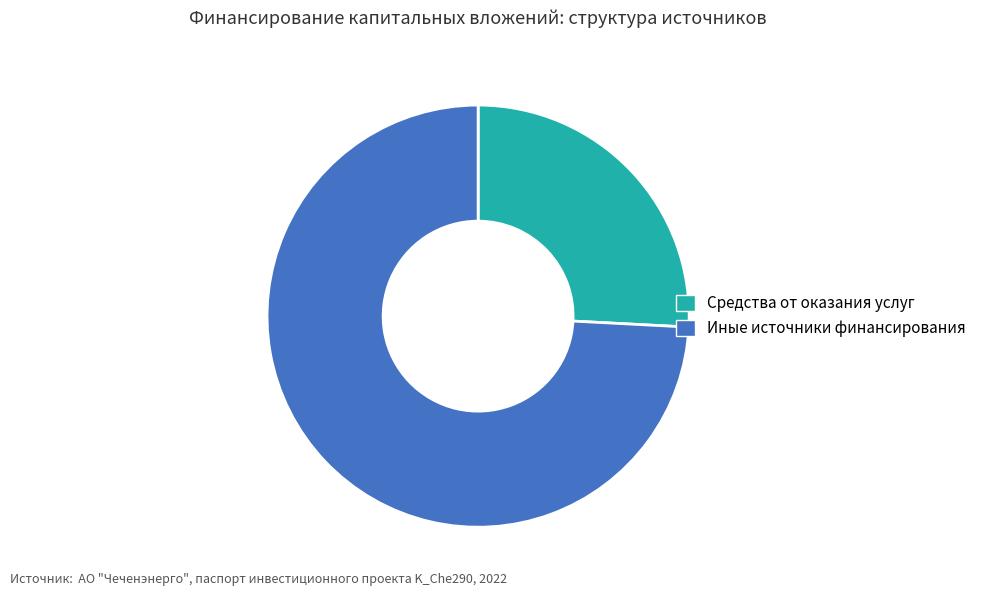

The Средства от оказания услуг slice represents 38% of the pie. True or false?

False